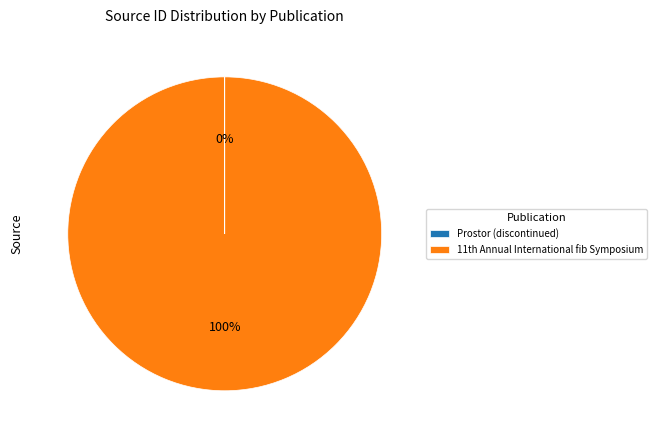

Which slice is the largest?

11th Annual International fib Symposium